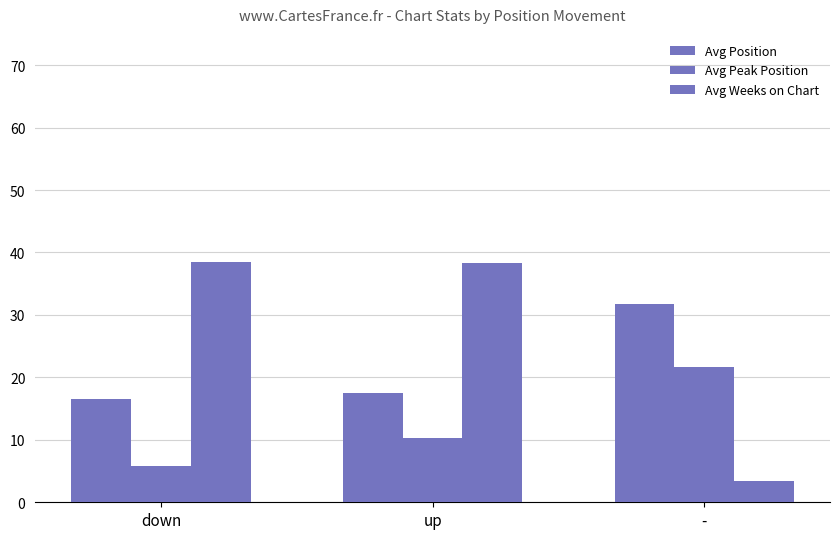

At how many categories does at least one series exceed 11?

3